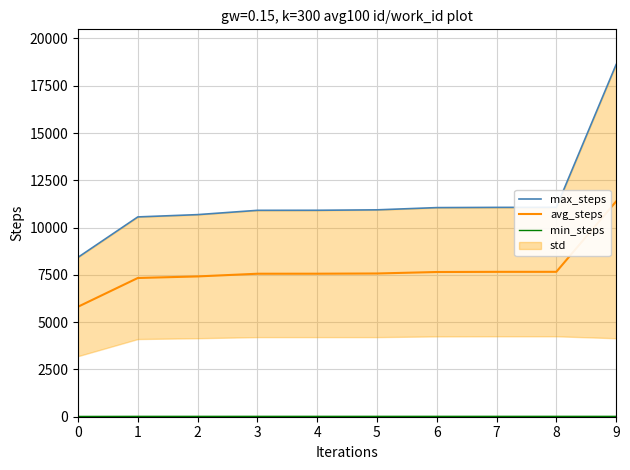

Between 1 and 3, which series saw the biggest shift?

max_steps